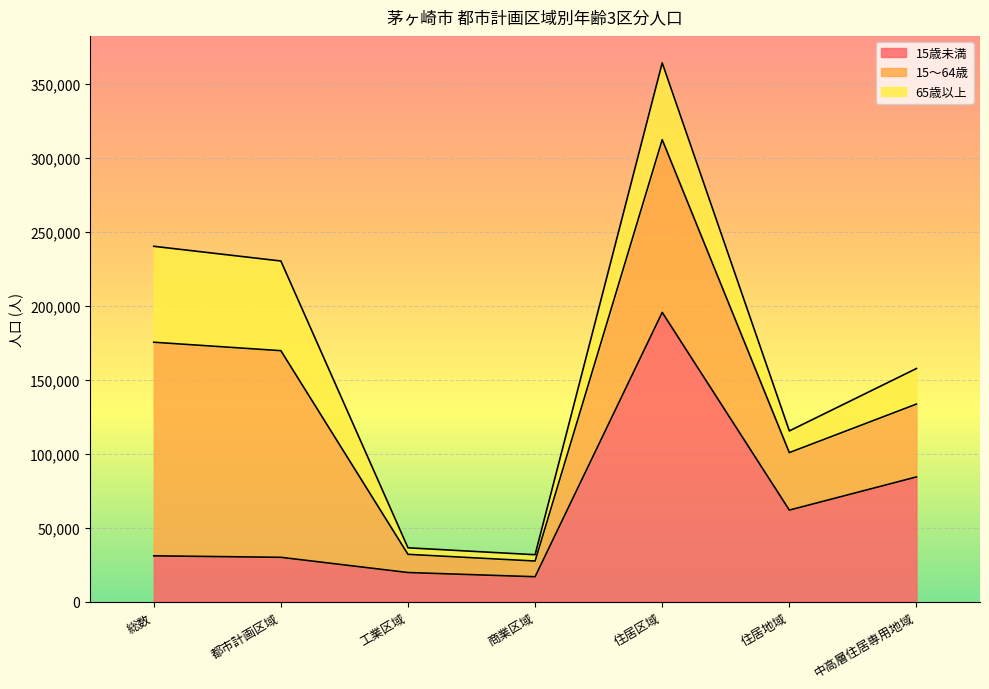

What is the label of the 3rd point from the right?

住居区域